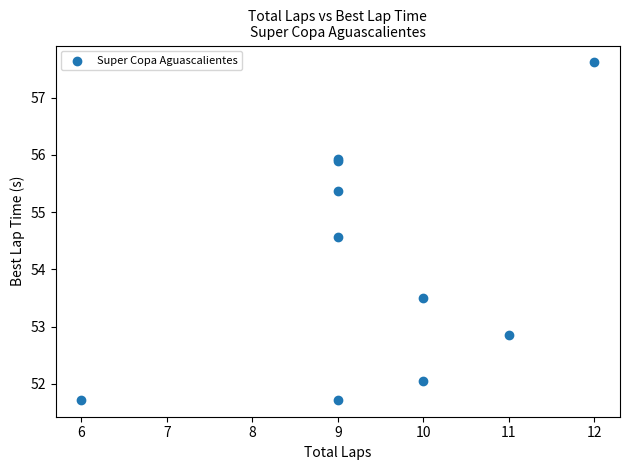

What Y value in the scatter plot is closest to 54?

53.5